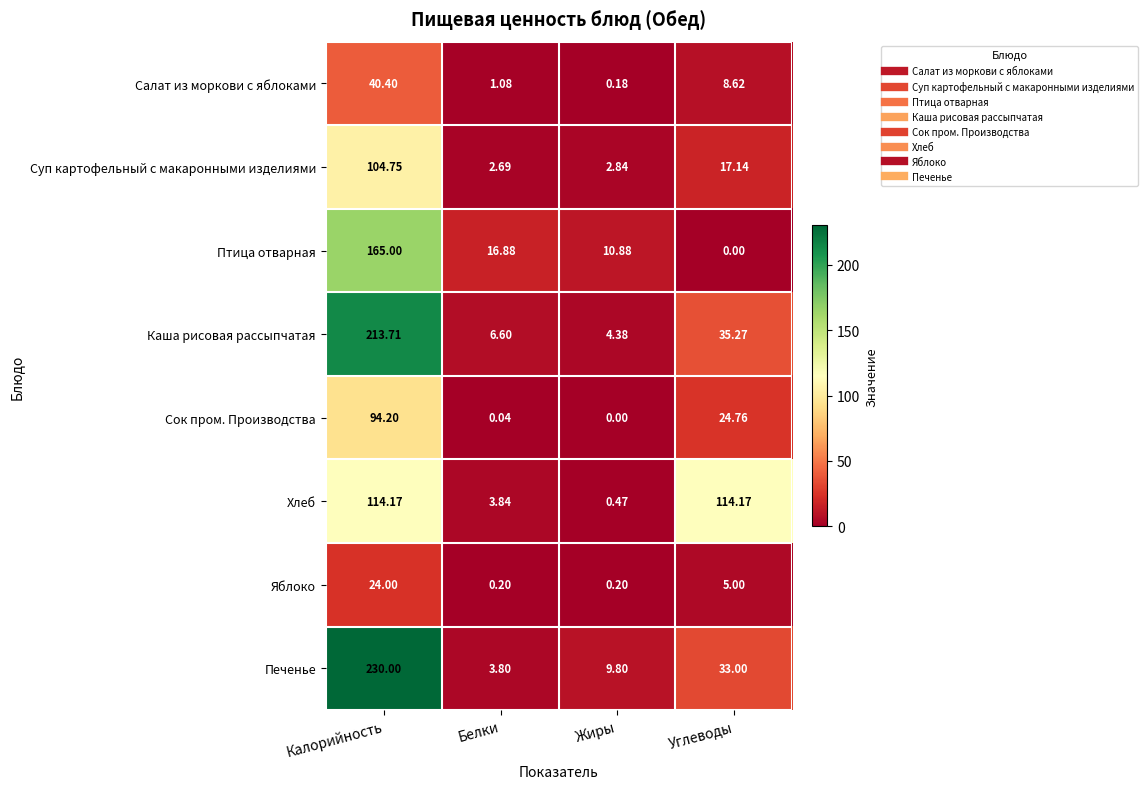

At which label does Салат из моркови с яблоками first exceed 8?

Калорийность